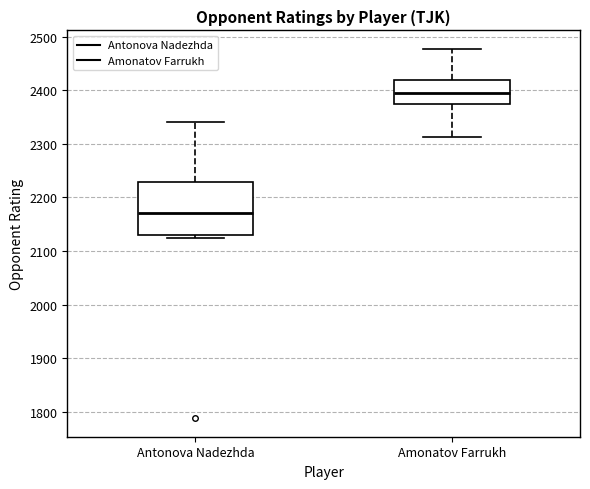

Where is the lower edge of the box for Antonova Nadezhda on the y-axis? The values are not printed on the chart, so give them approximately, as read against the axis.

2130